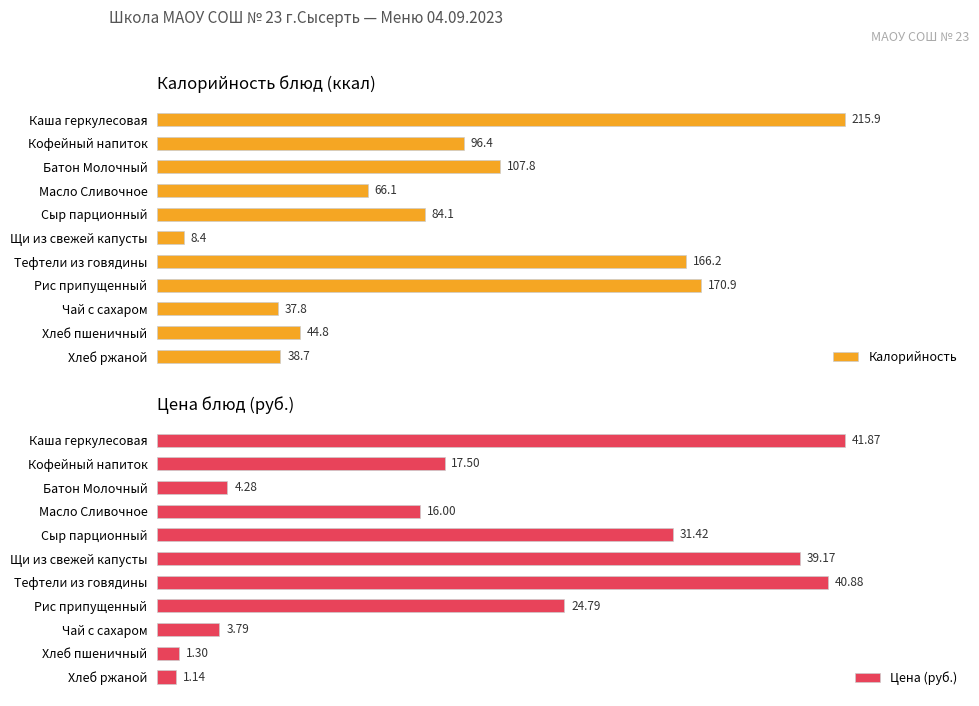

Rank the categories by Калорийность value from lowest to highest.

Щи из свежей капусты, Чай с сахаром, Хлеб ржаной, Хлеб пшеничный, Масло Сливочное, Сыр парционный, Кофейный напиток, Батон Молочный, Тефтели из говядины, Рис припущенный, Каша геркулесовая